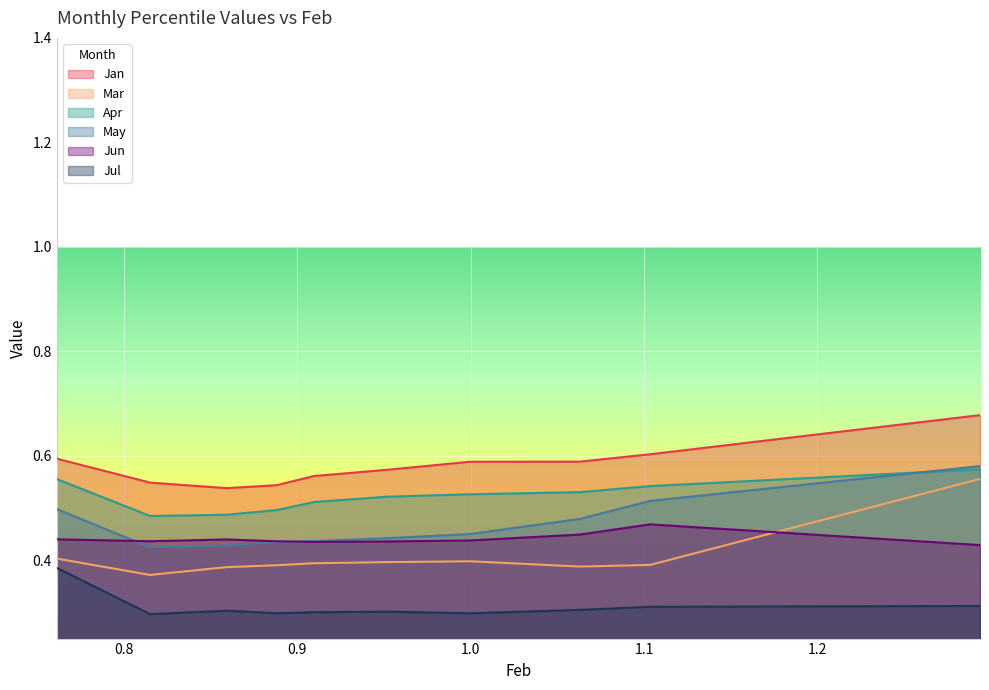

True or false: Mar and May intersect in this chart.

False